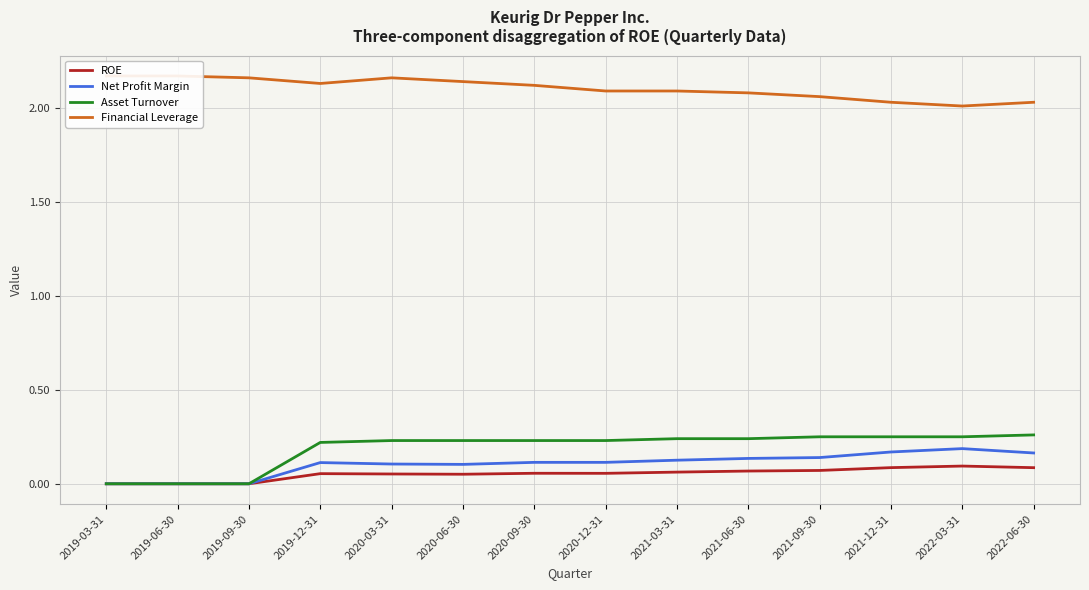

Which category has the lowest value in the Asset Turnover series?

2019-03-31